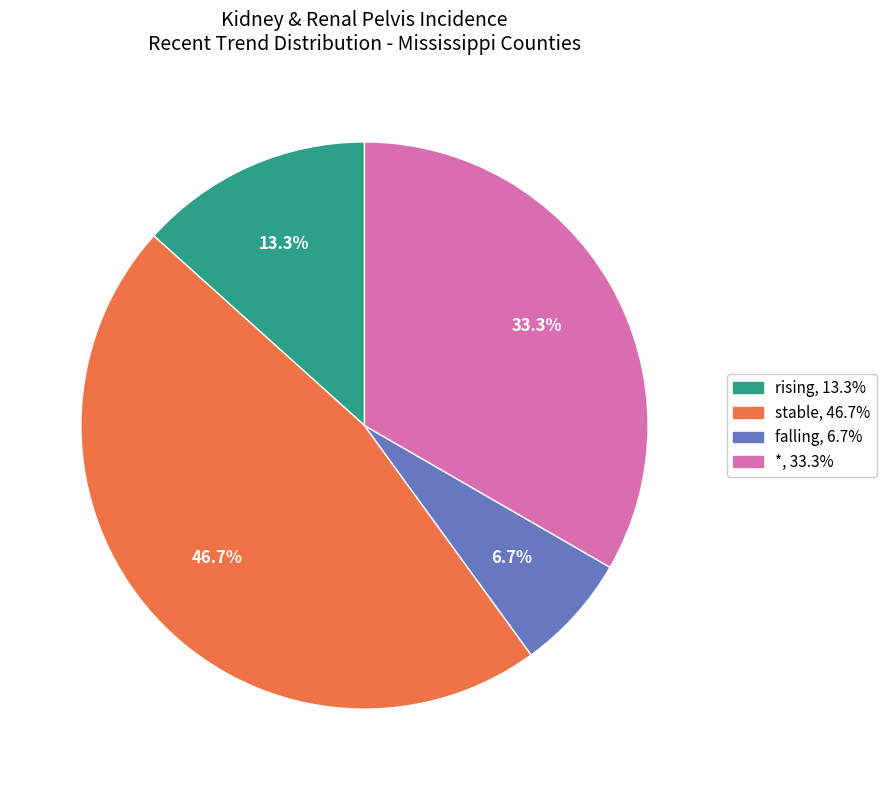

Does * represent more than half of the total?

No